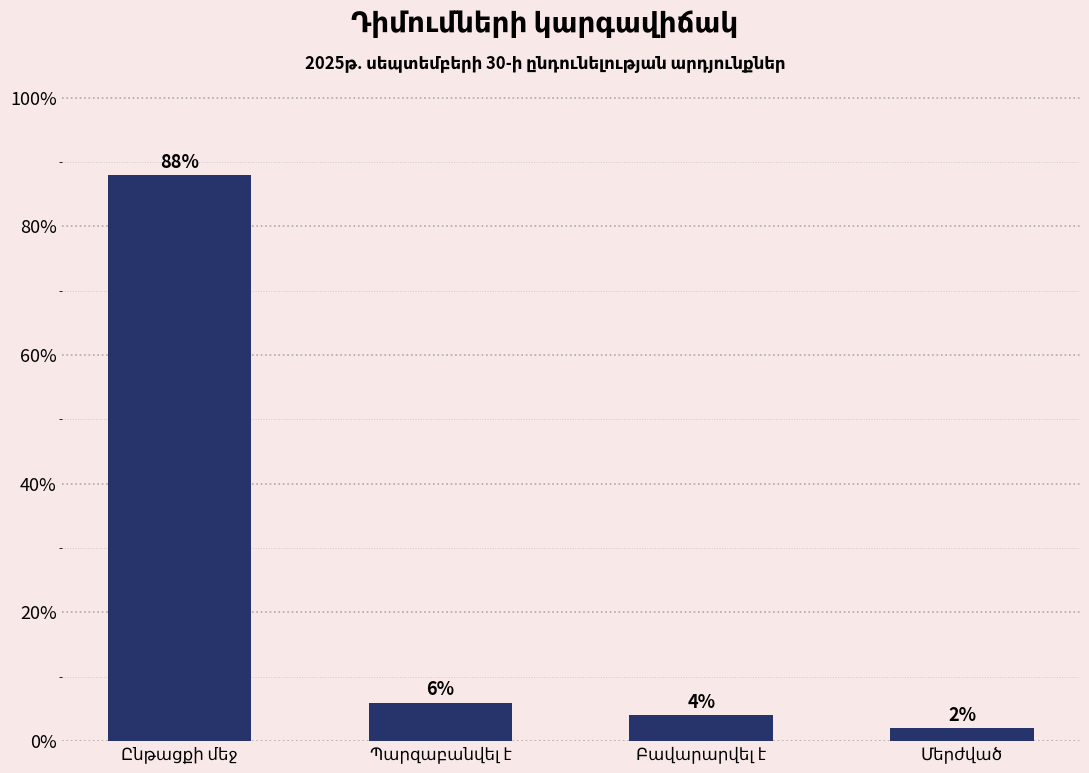

What is the greatest value displayed?

88